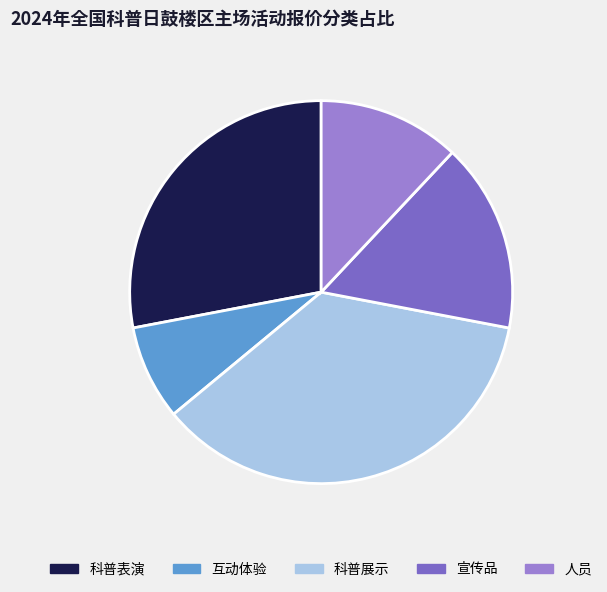

Count the number of slices in the pie.

5